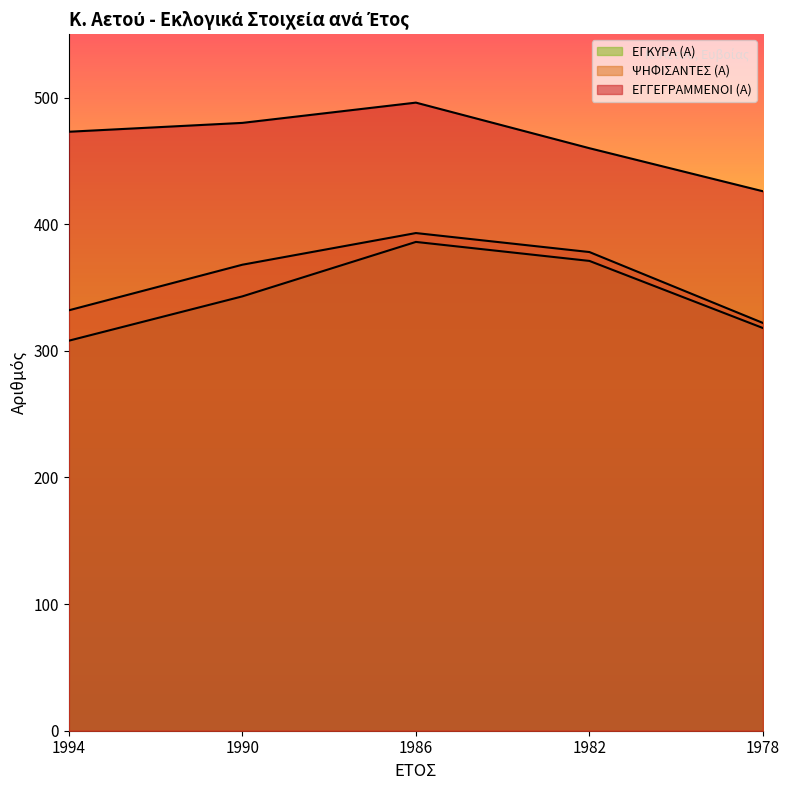

What is the minimum value for ΕΓΓΕΓΡΑΜΜΕΝΟΙ (Α)?

426